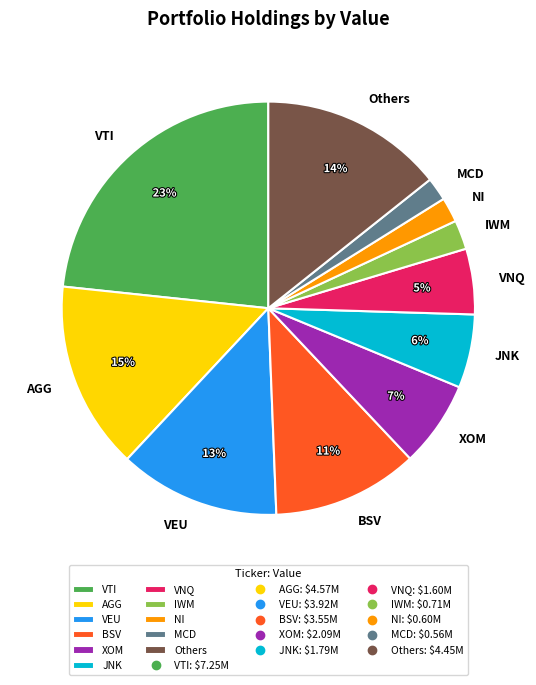

What is the largest slice in the pie chart?

VTI